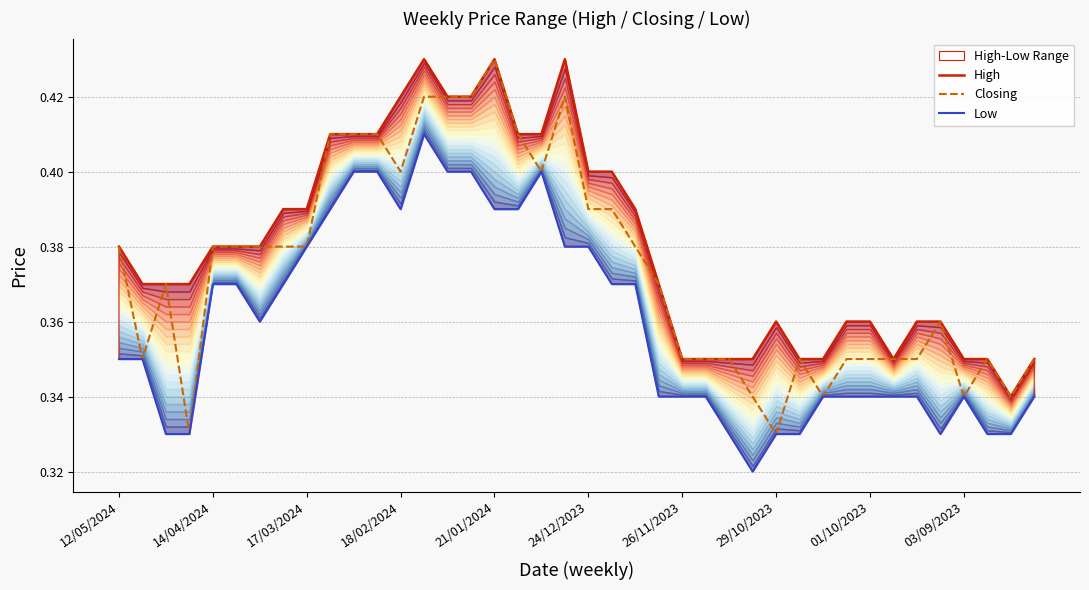

Is it true that High equals 0.2 at 26?

False